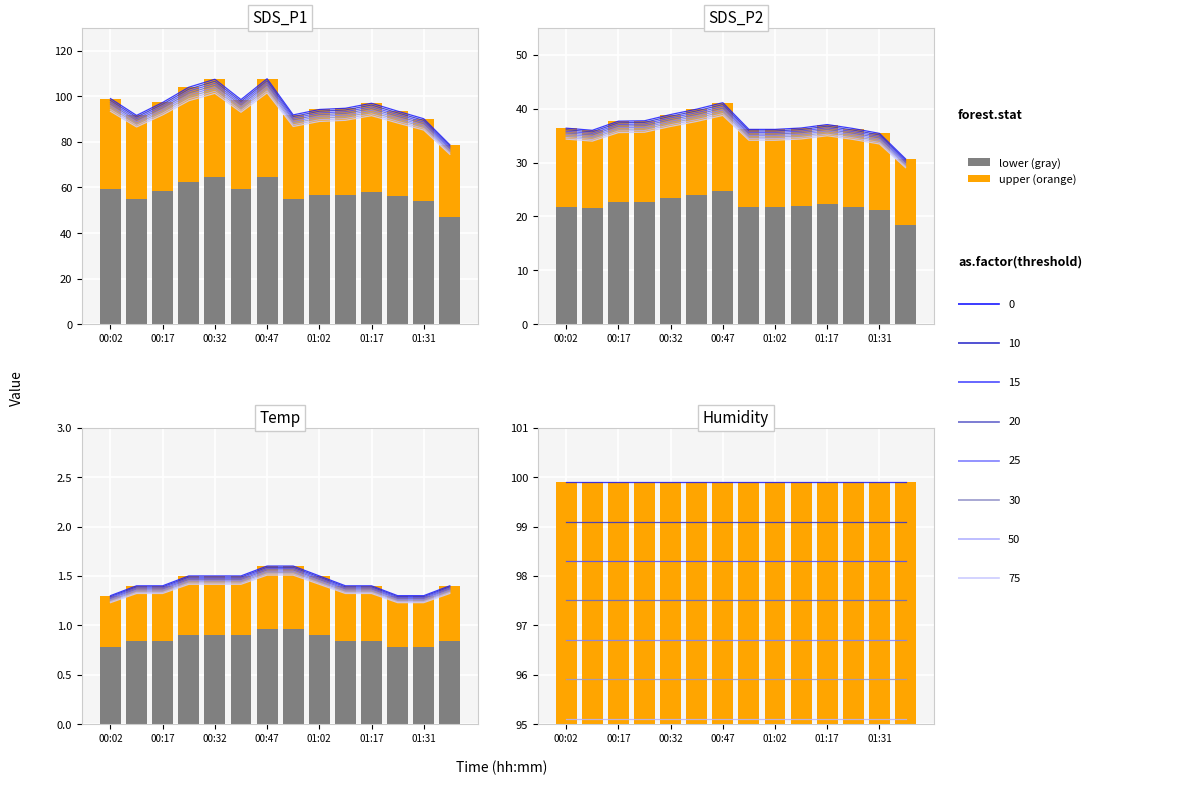

Read the Temp value at 00:39.

1.5